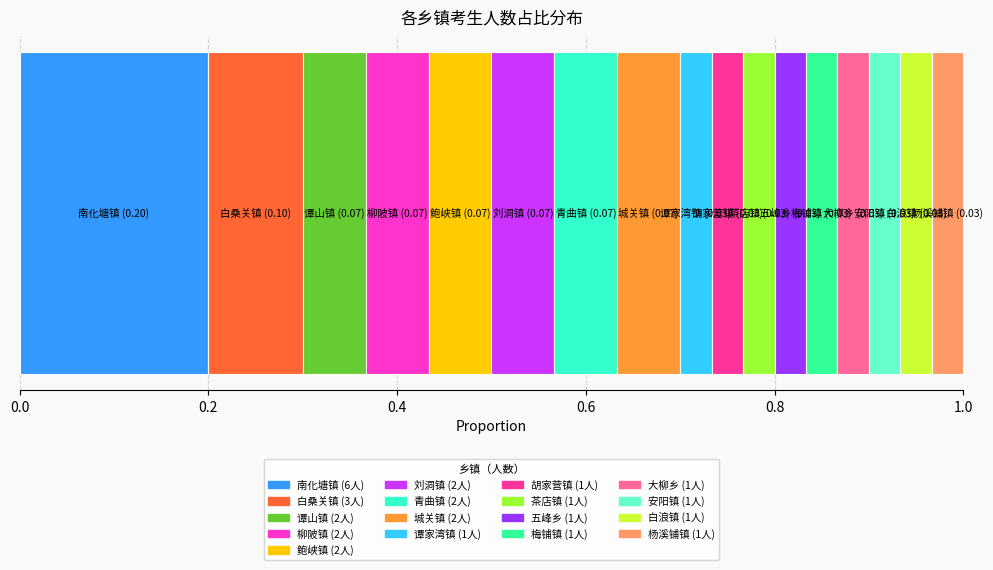

How many data points does each series have?

1